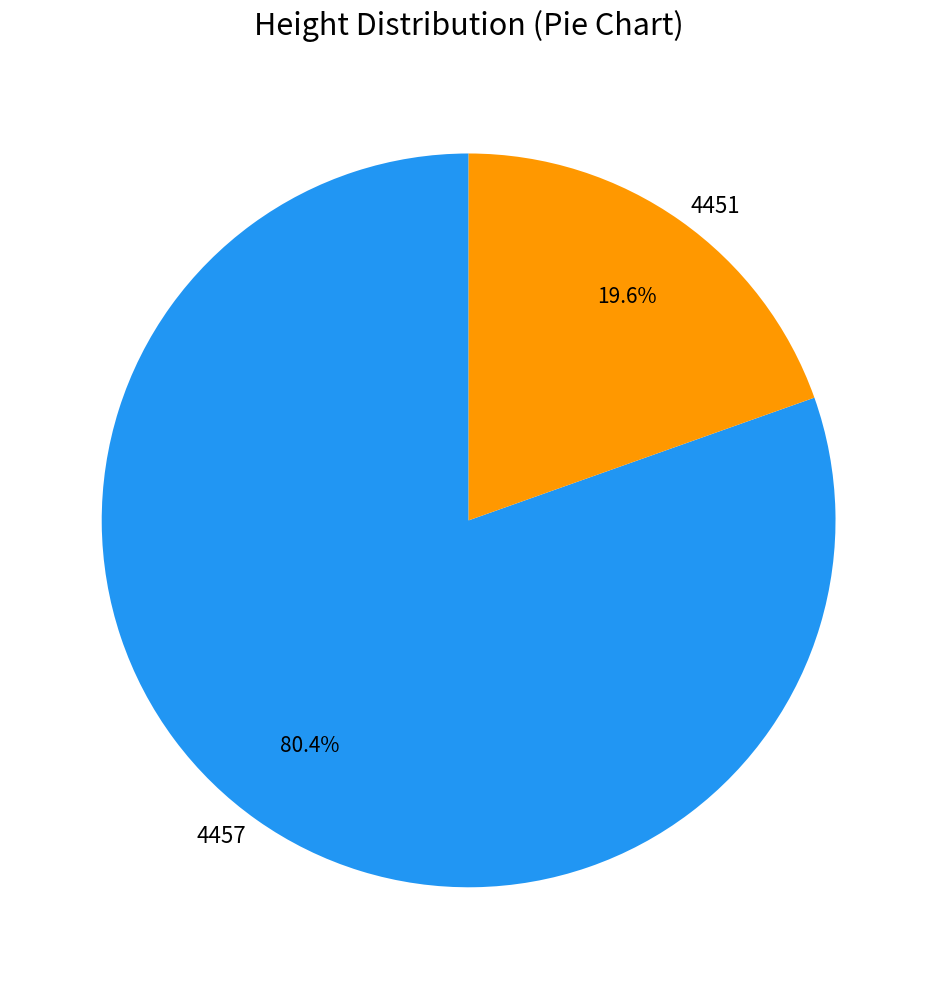

How many segments does this pie chart have?

2